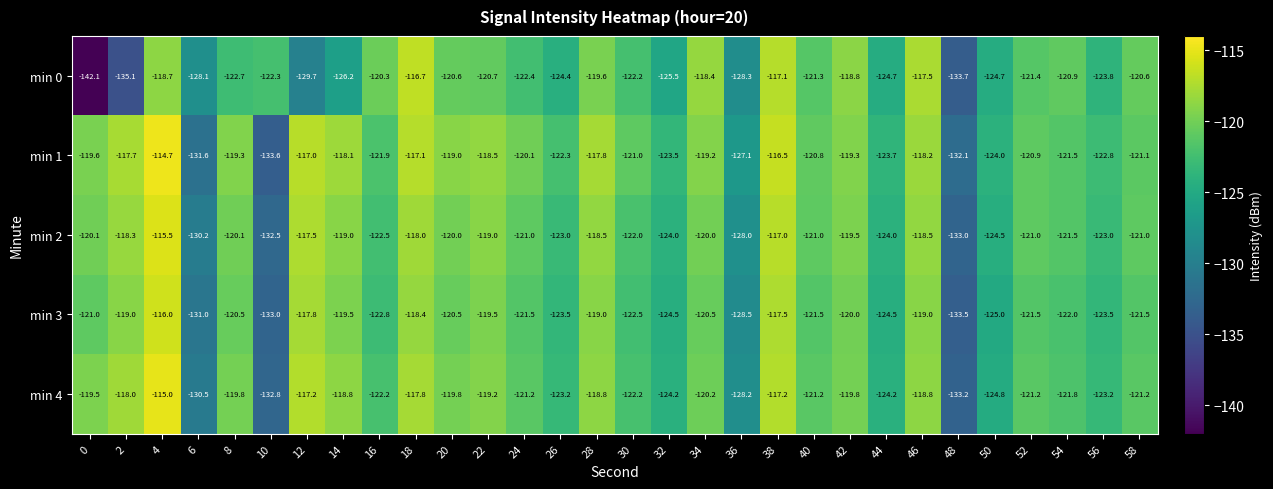

Which series has the widest spread of values?

min 0